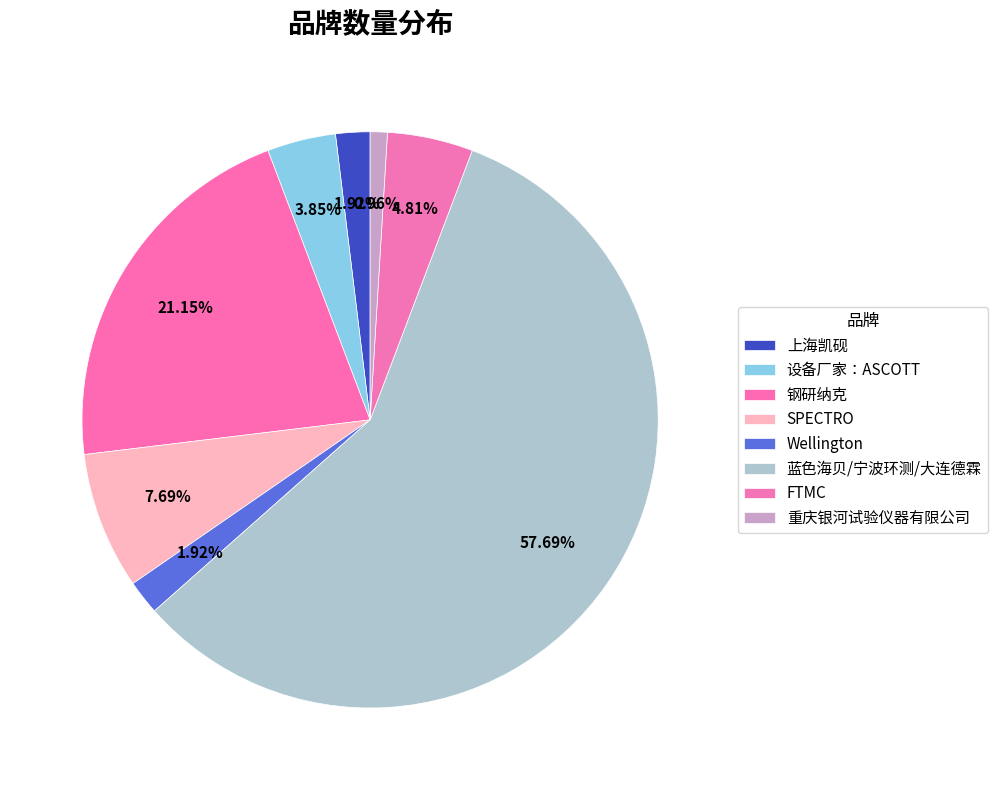

To the nearest percent, what is the difference between the largest and smallest slice percentages?

57%